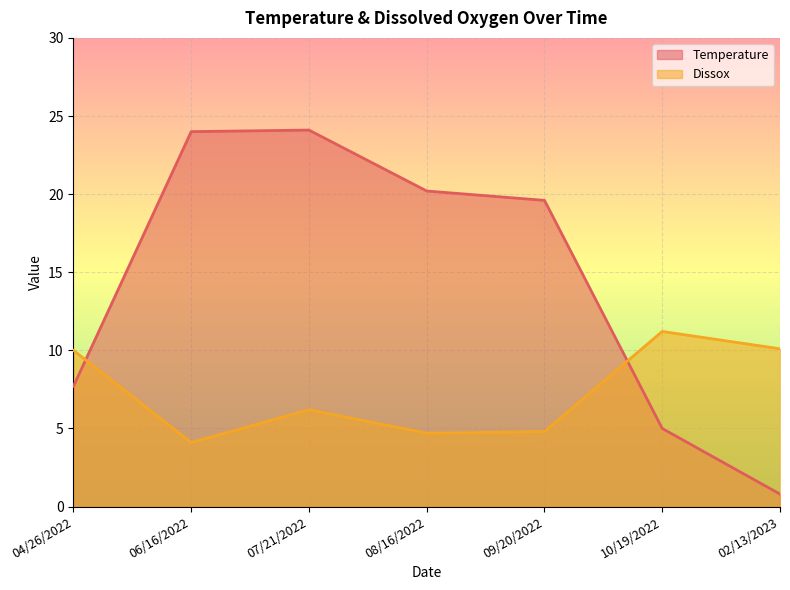

What is the difference between the Dissox values at 02/13/2023 and 09/20/2022?

5.3